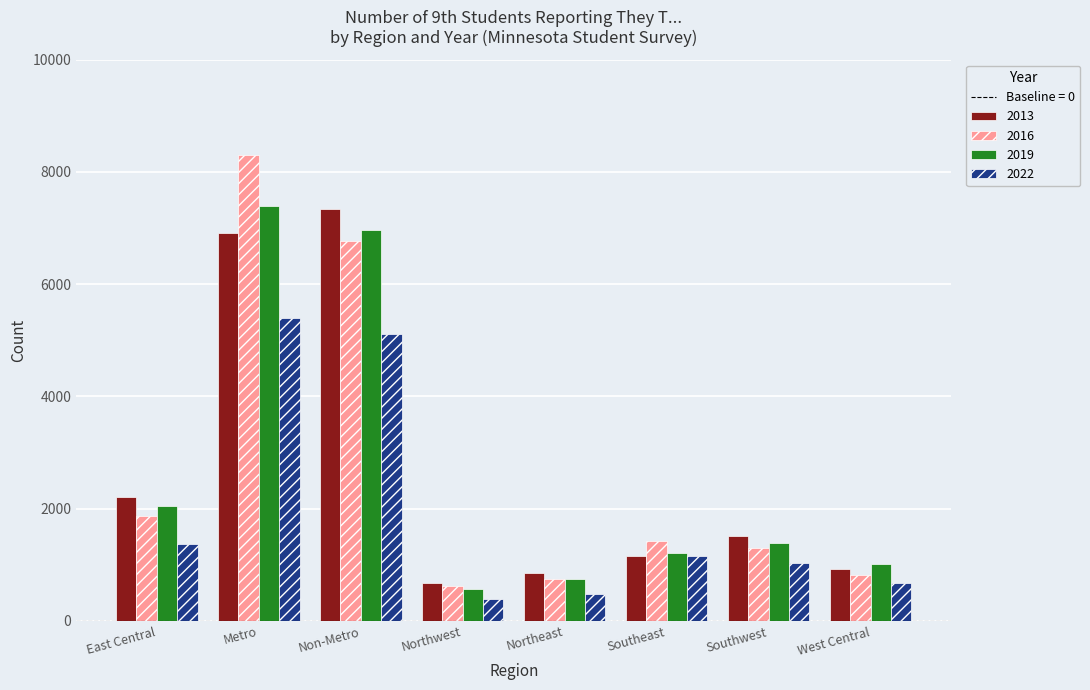

How many data points does each series have?

8